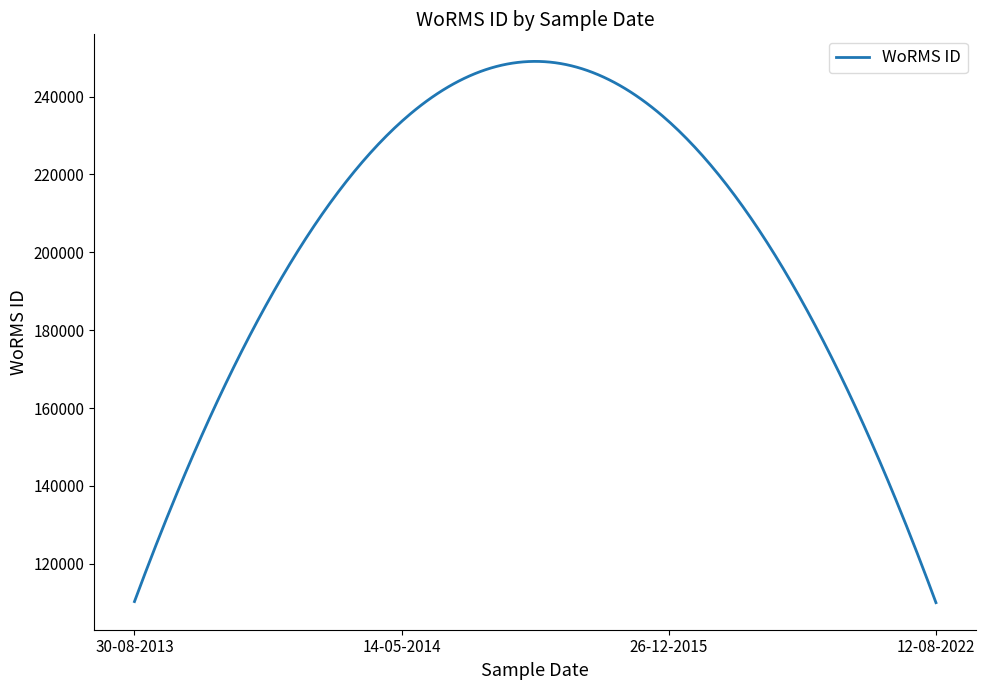

What is the minimum value shown in the chart?

110041.0